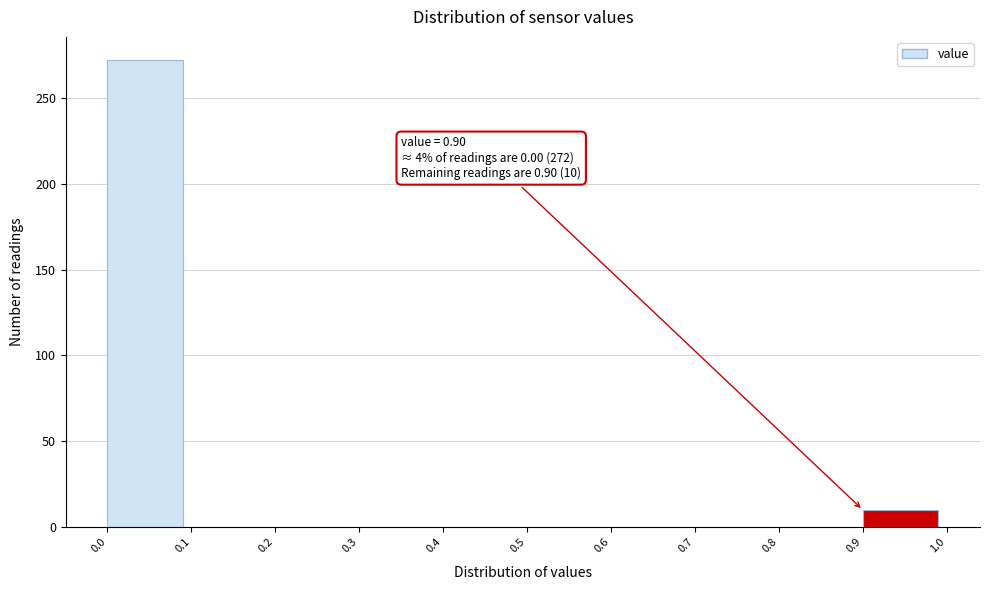

Which range on the x-axis has the tallest bar?

0.0 to 0.1